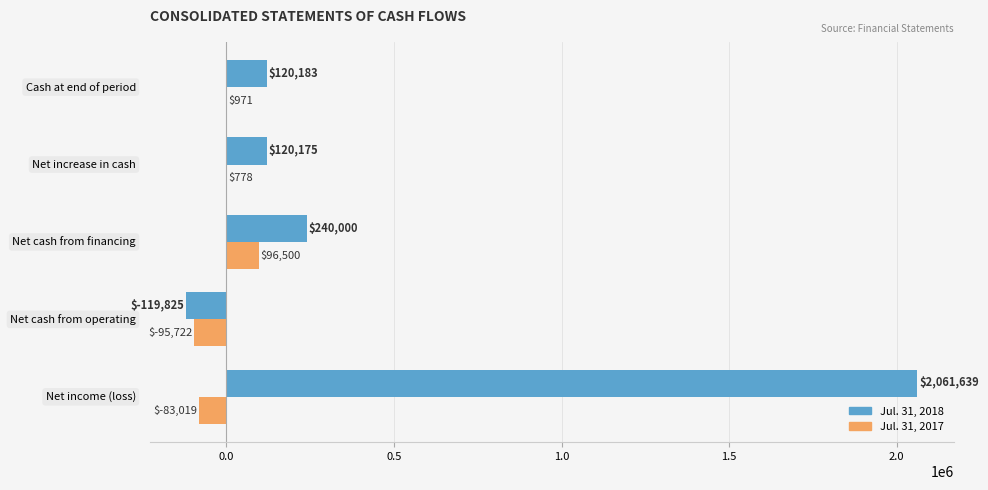

What is the sum of all Jul. 31, 2017 values?

-80492